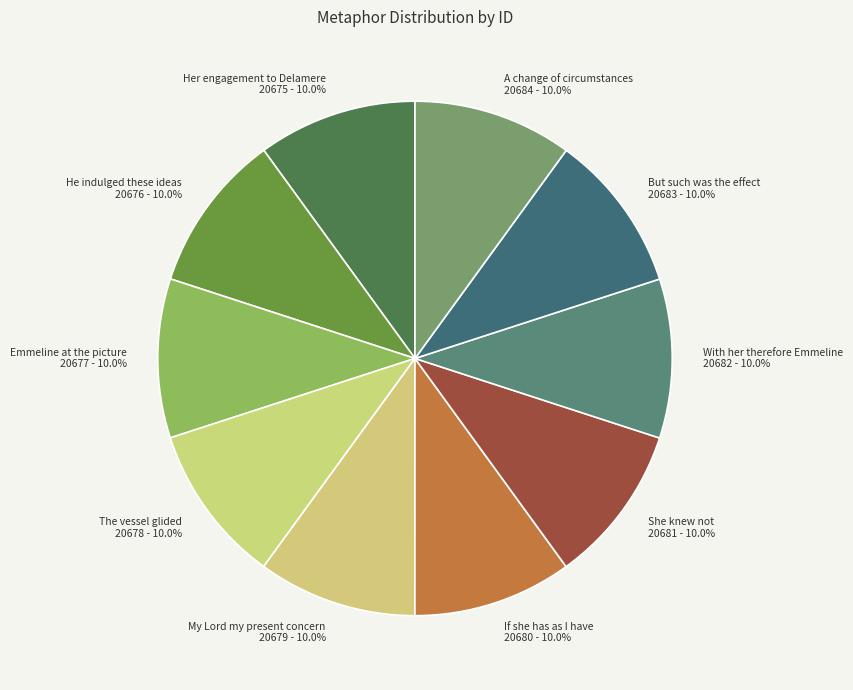

What is the ratio of the value at A change of circumstances to the value at Emmeline at the picture?

1.0